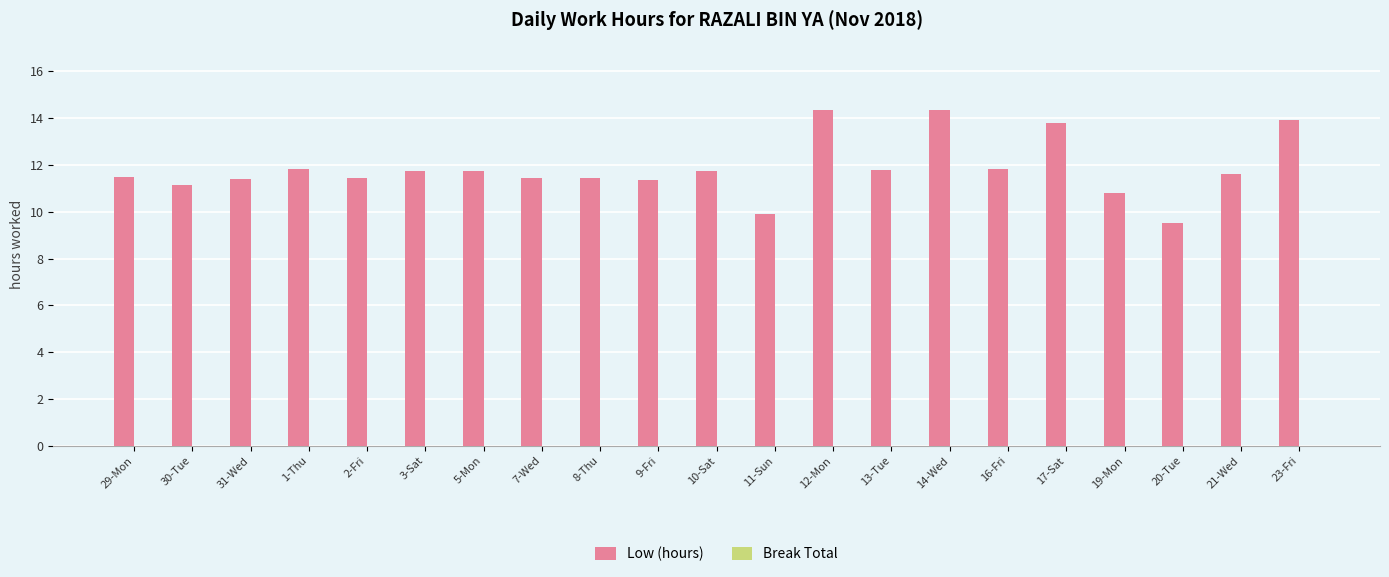

Is it true that the value at 11-Sun is 4.0?

False